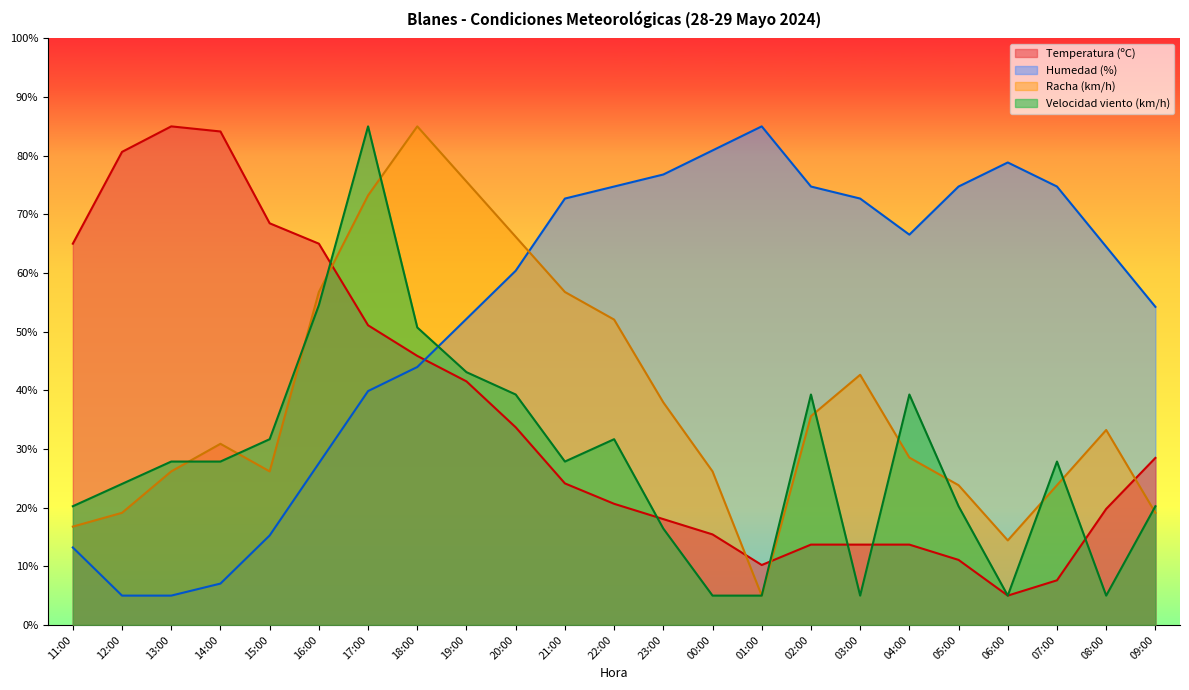

Reading right to left, list all the values displayed in this chart.

Temperatura (ºC): 28.5	19.8	7.6	5.0	11.1	13.7	13.7	13.7	10.2	15.4	18.0	20.7	24.1	33.7	41.5	45.9	51.1	65.0	68.5	84.1	85.0	80.7	65.0
Velocidad del viento (km/h): 20.2	5.0	27.9	5.0	20.2	39.3	5.0	39.3	5.0	5.0	16.4	31.7	27.9	39.3	43.1	50.7	85.0	54.5	31.7	27.9	27.9	24.0	20.2
Humedad (%): 54.2	64.5	74.7	78.8	74.7	66.5	72.7	74.7	85.0	80.9	76.8	74.7	72.7	60.4	52.2	44.0	39.9	27.6	15.3	7.1	5.0	5.0	13.2
Racha (km/h): 19.1	33.2	23.8	14.4	23.8	28.5	42.6	35.6	5.0	26.2	37.9	52.1	56.8	66.2	75.6	85.0	73.2	56.8	26.2	30.9	26.2	19.1	16.8